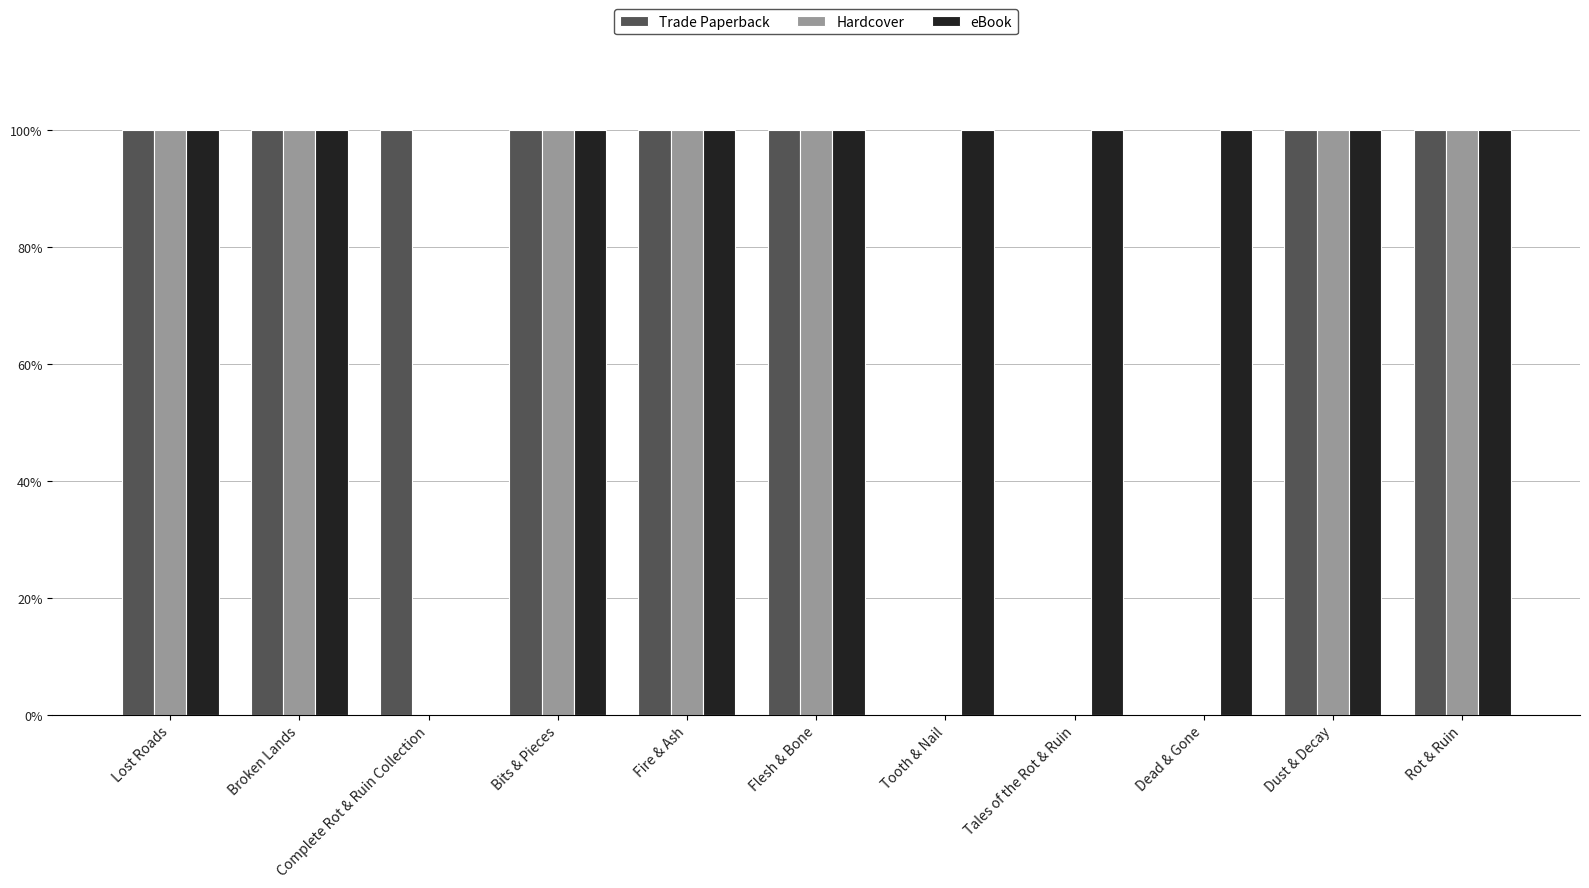

What are all the series names shown in the legend?

Trade Paperback, Hardcover, eBook